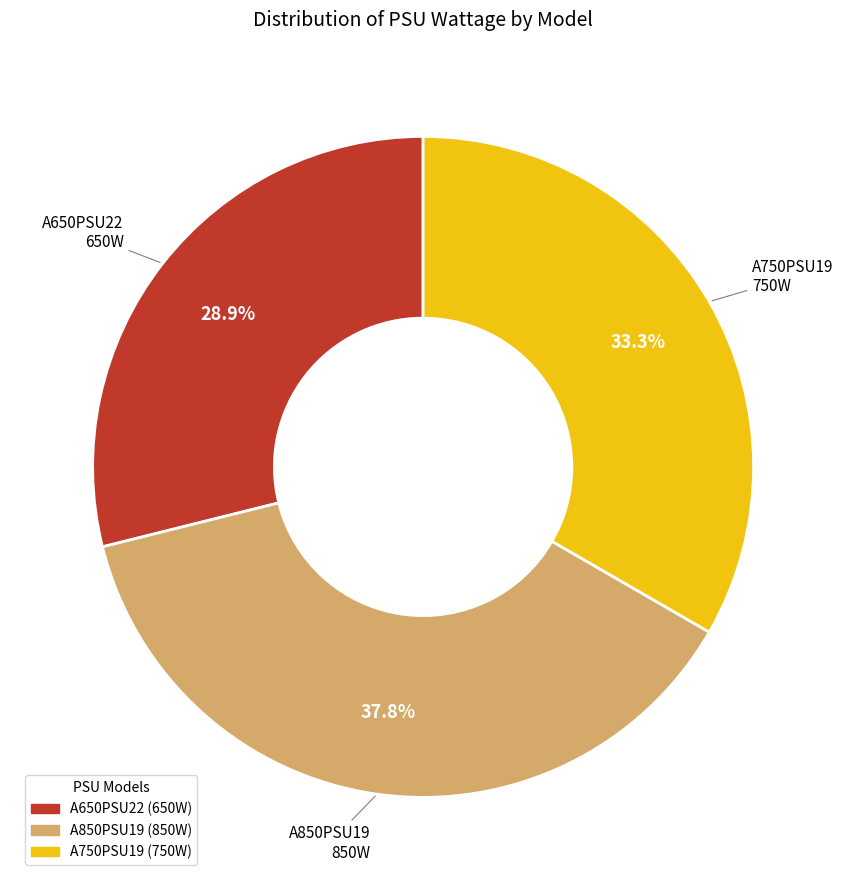

To the nearest percent, what portion does A650PSU22 represent?

29%